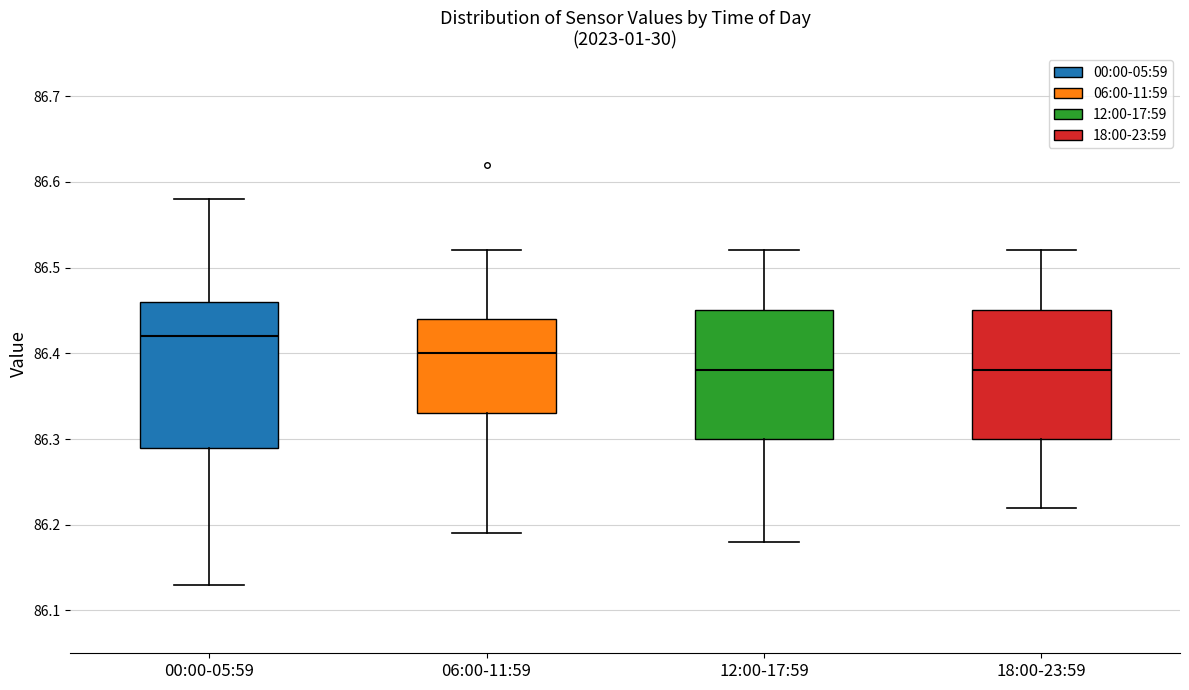

Reading left to right, read every box against the y-axis: the position of its median line, the range the box covers, and the ends of its whiskers. The values are not printed on the chart, so give them approximately, as read against the axis.

00:00-05:59: median 86.42, box 86.29 to 86.46, whiskers 86.13 to 86.58
06:00-11:59: median 86.40, box 86.33 to 86.44, whiskers 86.19 to 86.52
12:00-17:59: median 86.38, box 86.30 to 86.45, whiskers 86.18 to 86.52
18:00-23:59: median 86.38, box 86.30 to 86.45, whiskers 86.22 to 86.52